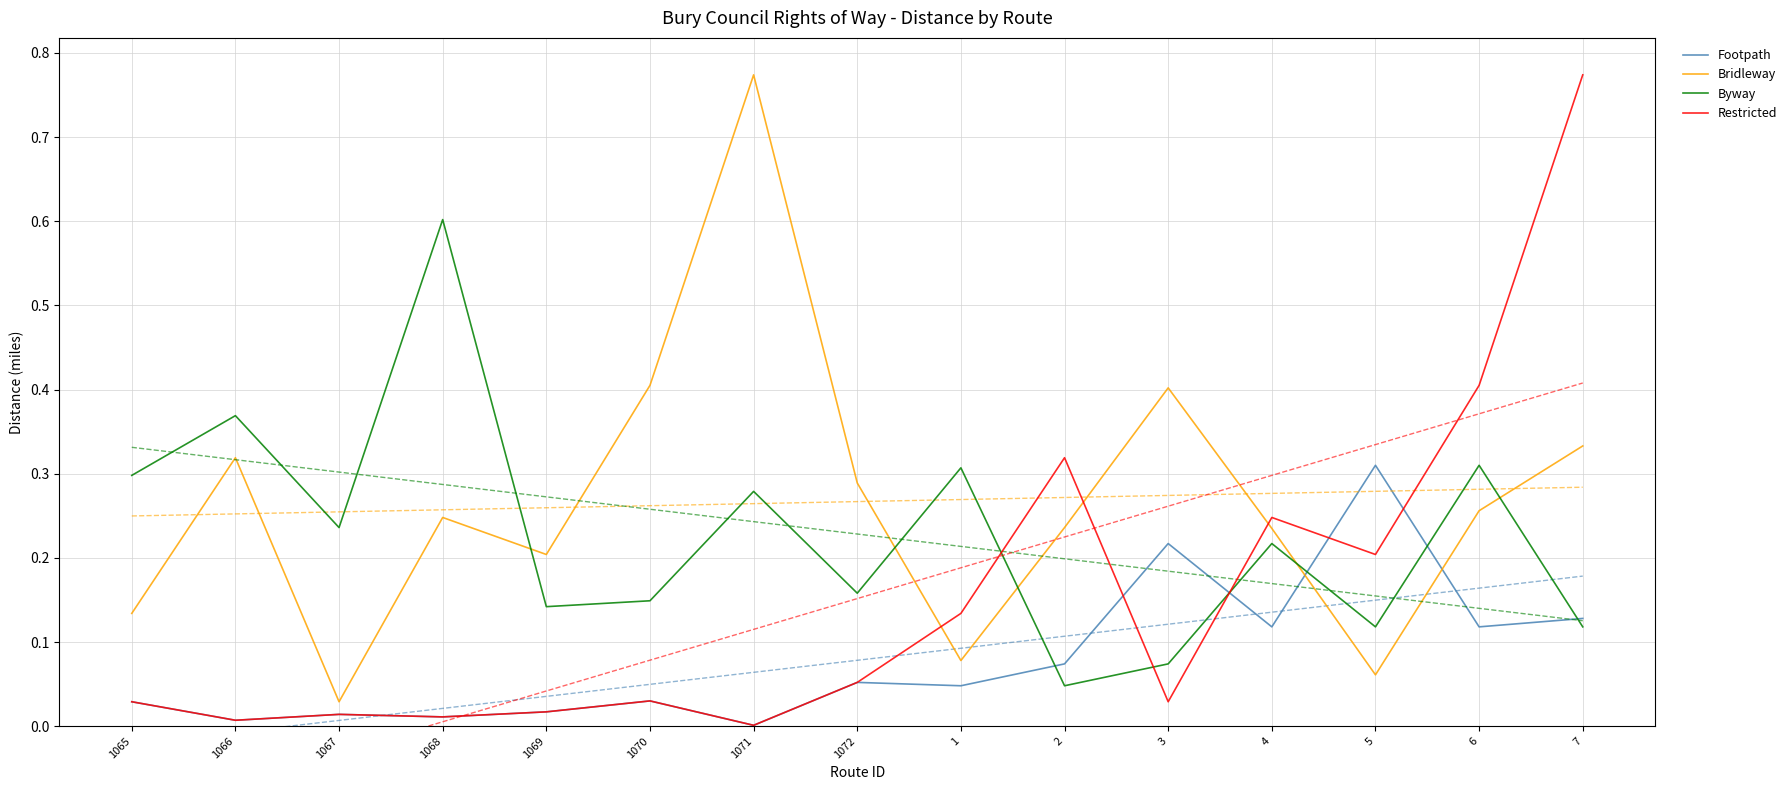

Between 5 and 3, which is larger?

5